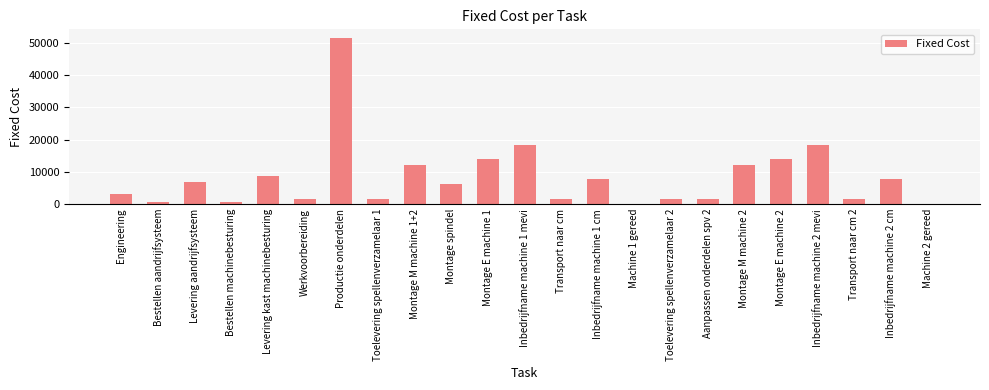

What is the maximum value shown in the chart?

51629.0